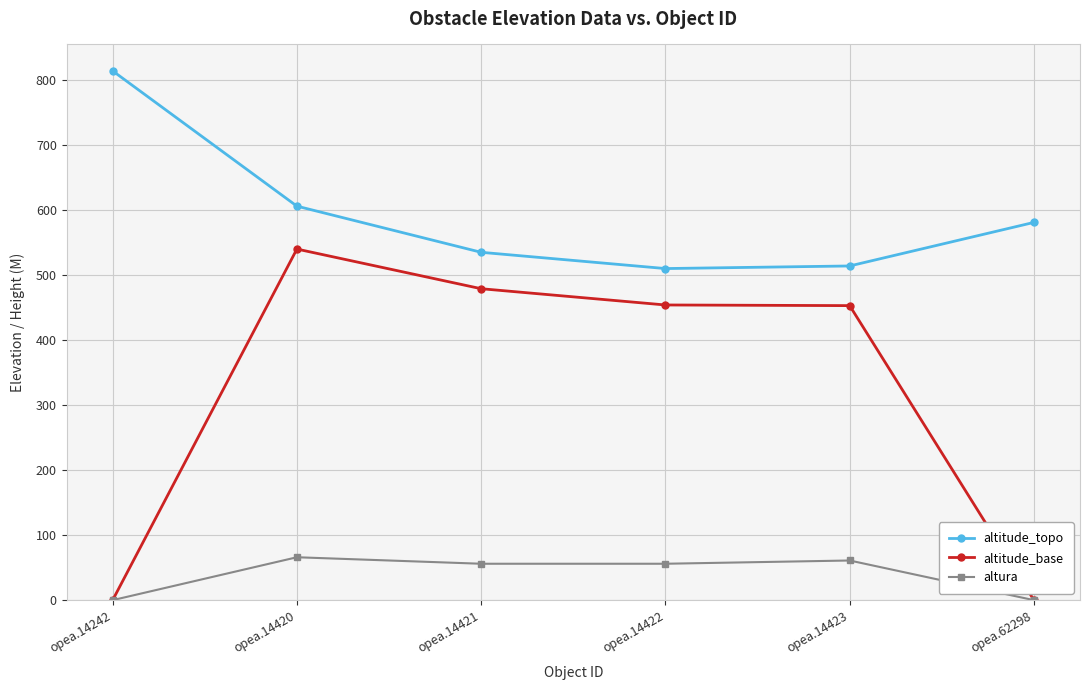

What is the spread (max minus min) of values at opea.62298?

581